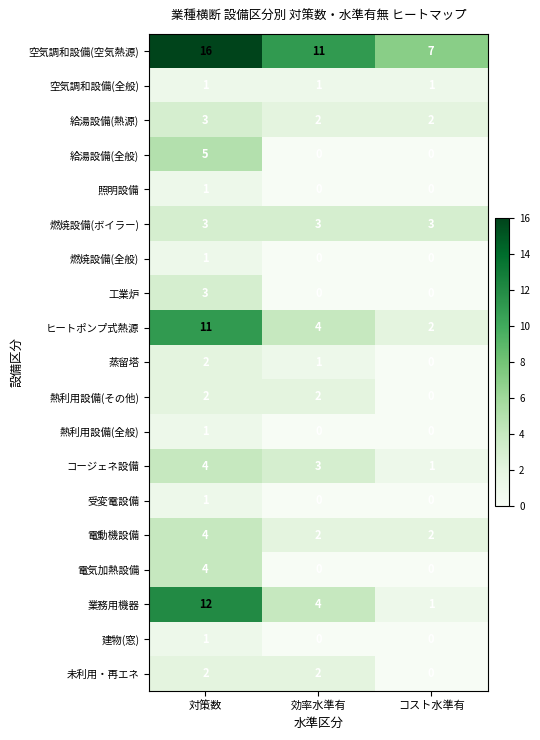

What is the greatest value displayed?

16